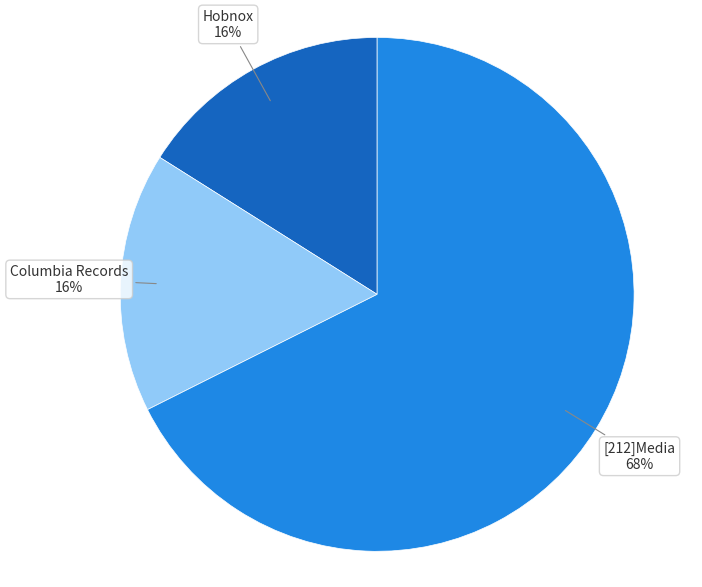

To the nearest percent, what is the difference between the largest and smallest slice percentages?

52%